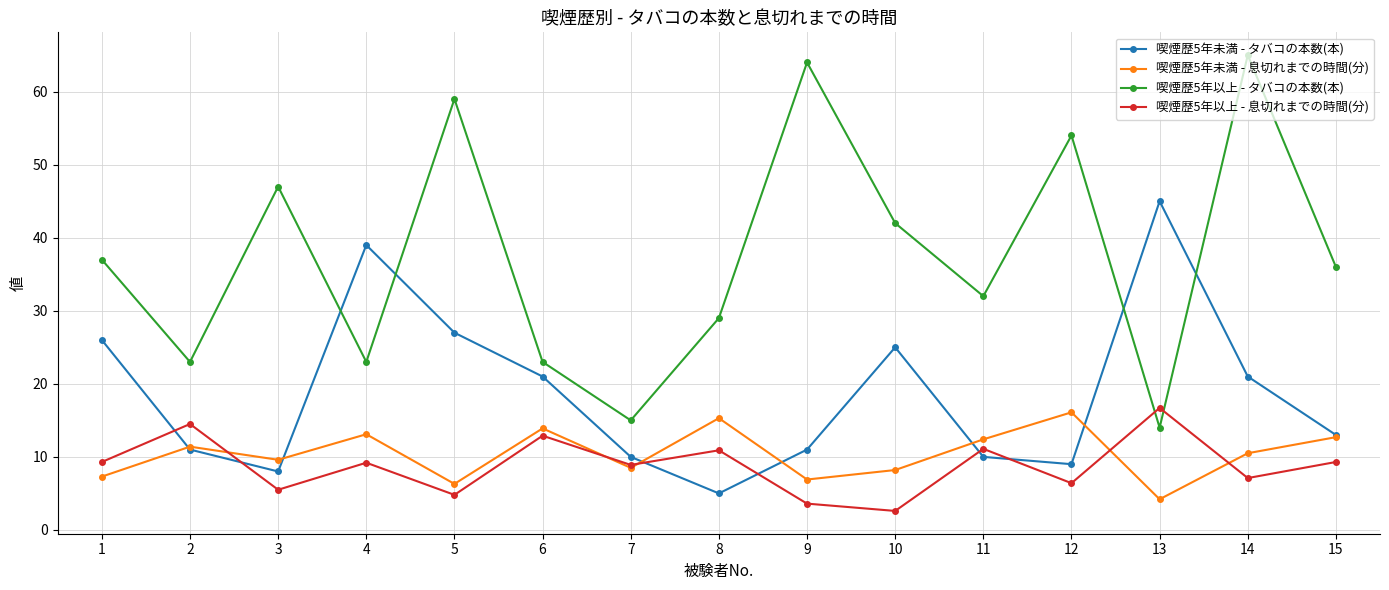

Where does the 喫煙歴5年未満 - 息切れまでの時間(分) series first go above 10?

2